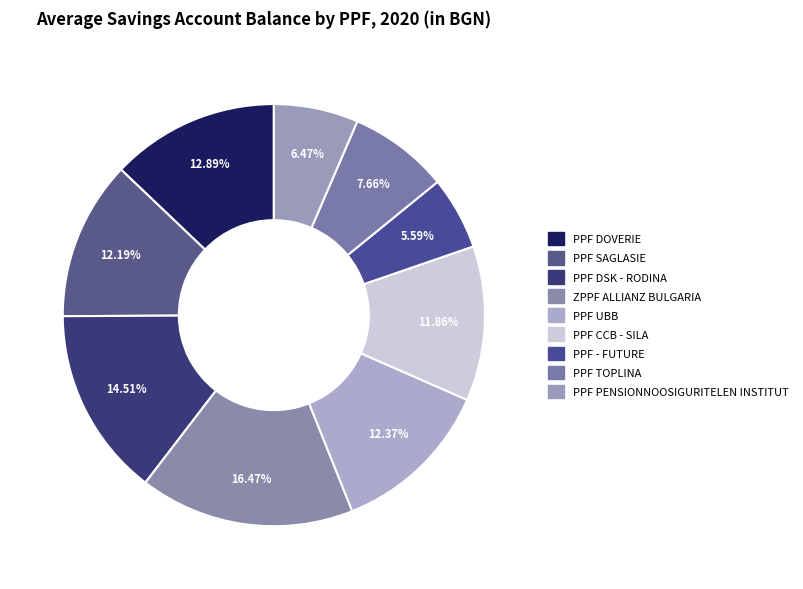

How many segments does this pie chart have?

9